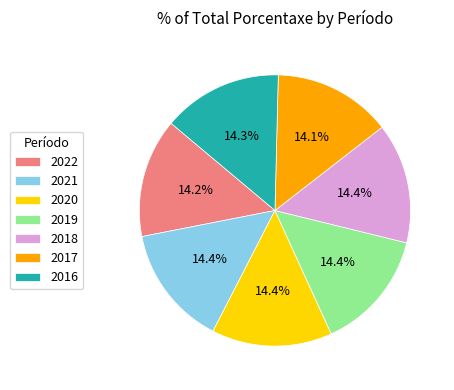

What is the ratio of the value at 2018 to the value at 2021?

1.0